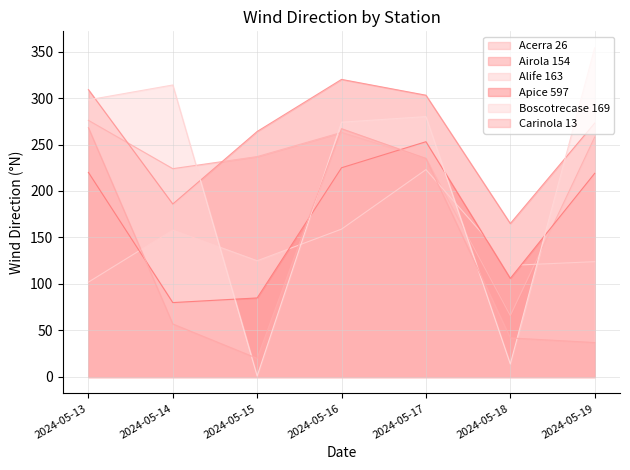

At which label is Airola 154 closest to 242?

2024-05-15